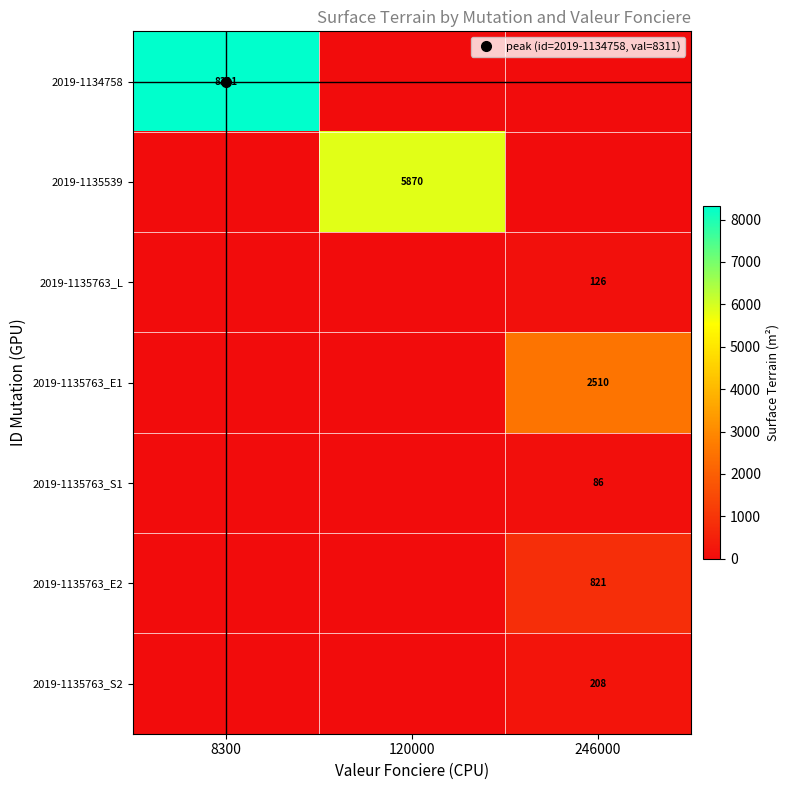

At how many categories does at least one series exceed 2936?

2